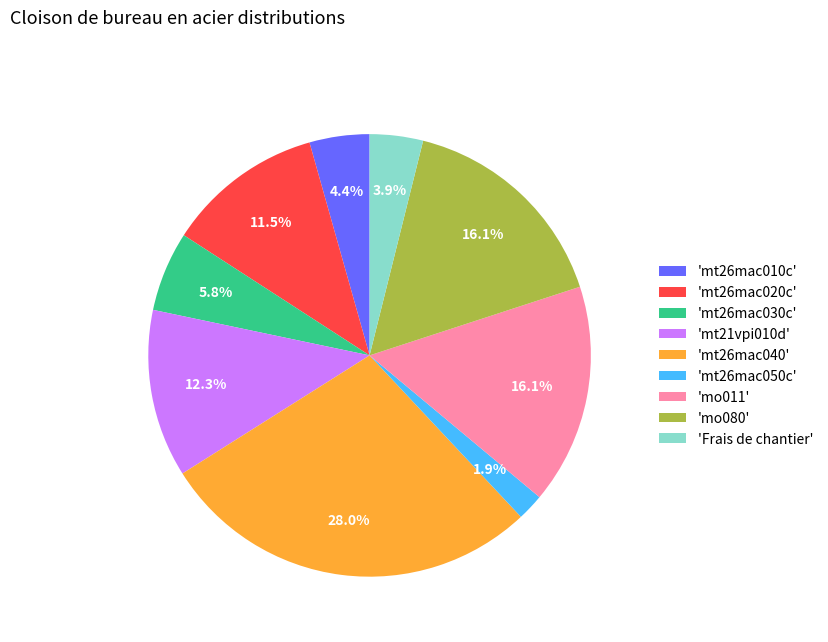

Which slice is the smallest?

'mt26mac050c'